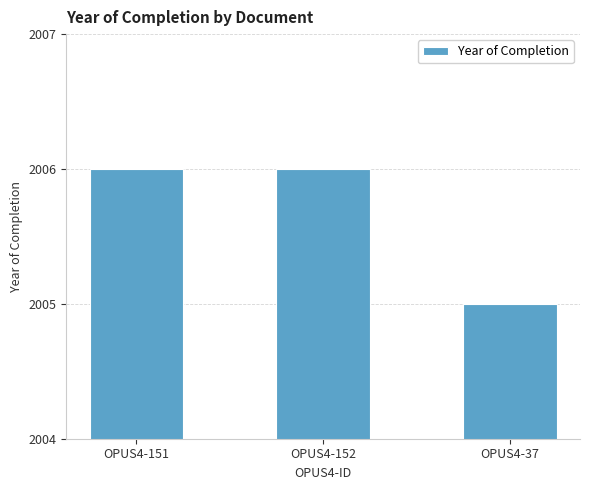

Are the bars grouped side by side (vs. stacked)?

No